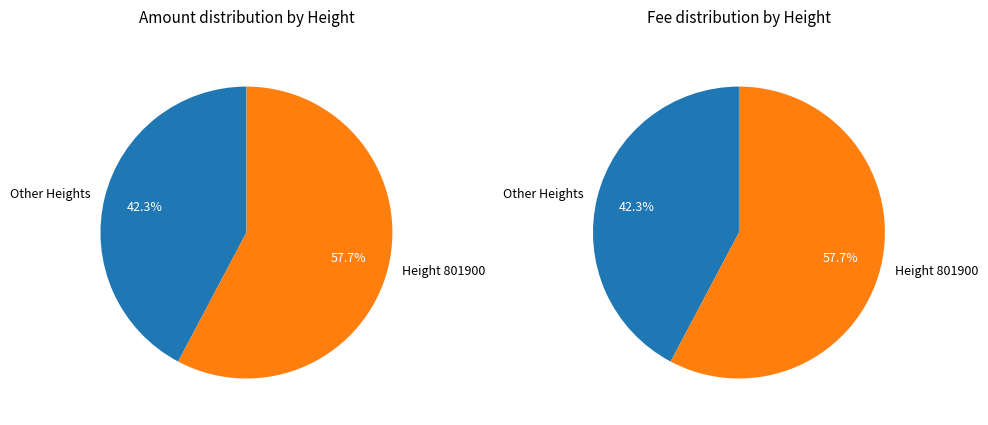

Is the sum of 648992 and 794530 greater than half?

No